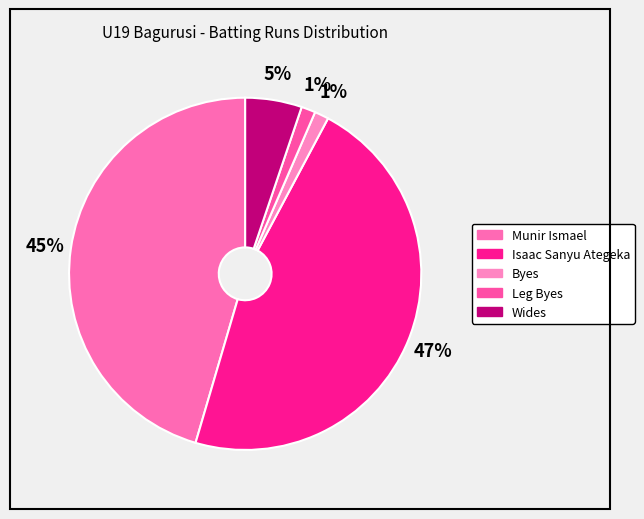

How many slices are in this pie chart?

5